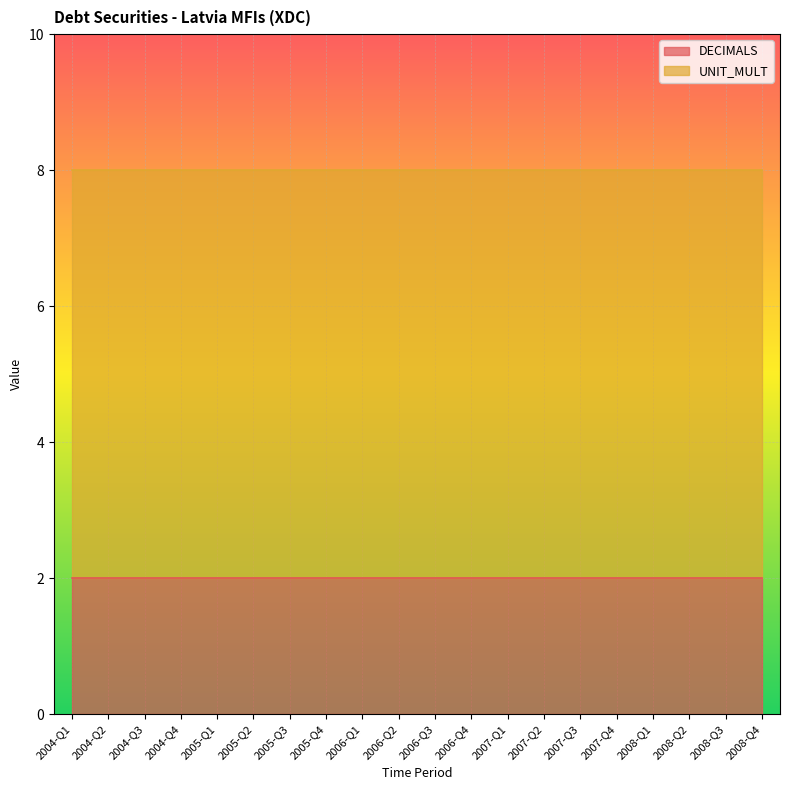

True or false: DECIMALS and UNIT_MULT intersect in this chart.

False